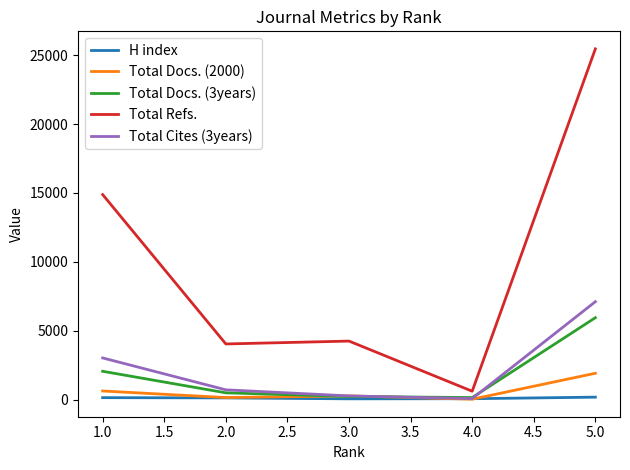

Count the number of categories in the chart.

5